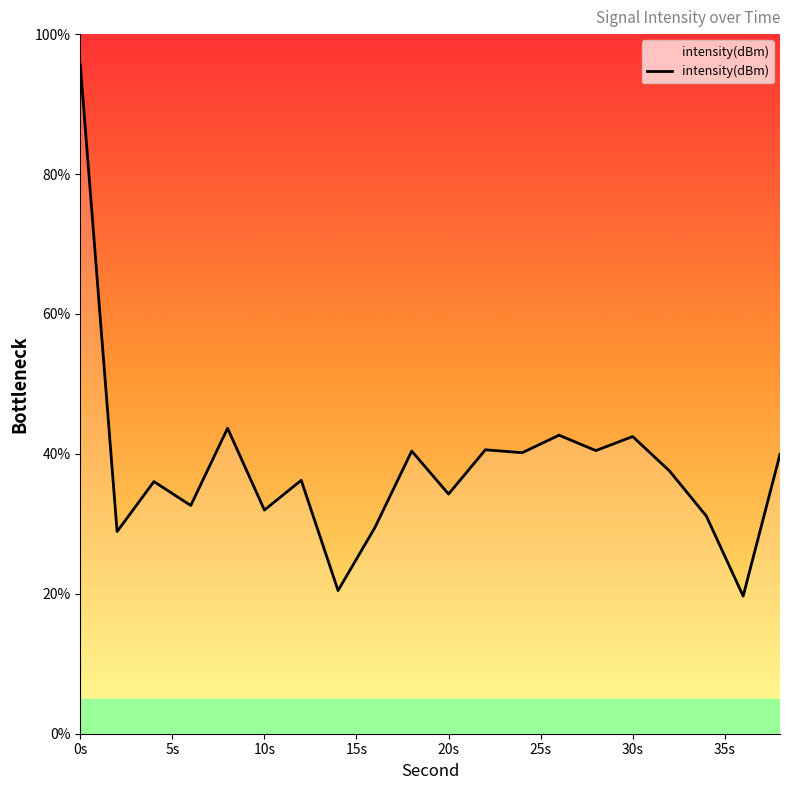

What is the maximum value shown in the chart?

95.6